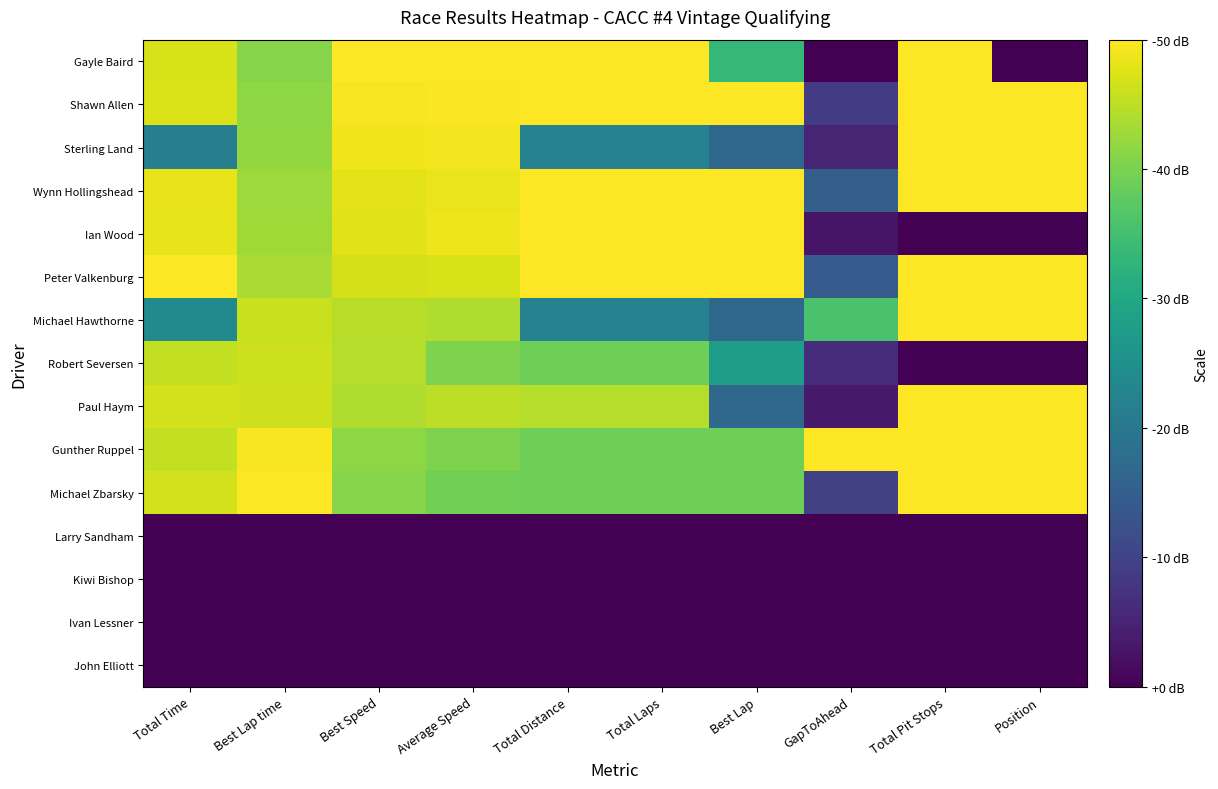

Which series changed the most between Best Speed and GapToAhead?

Gayle Baird